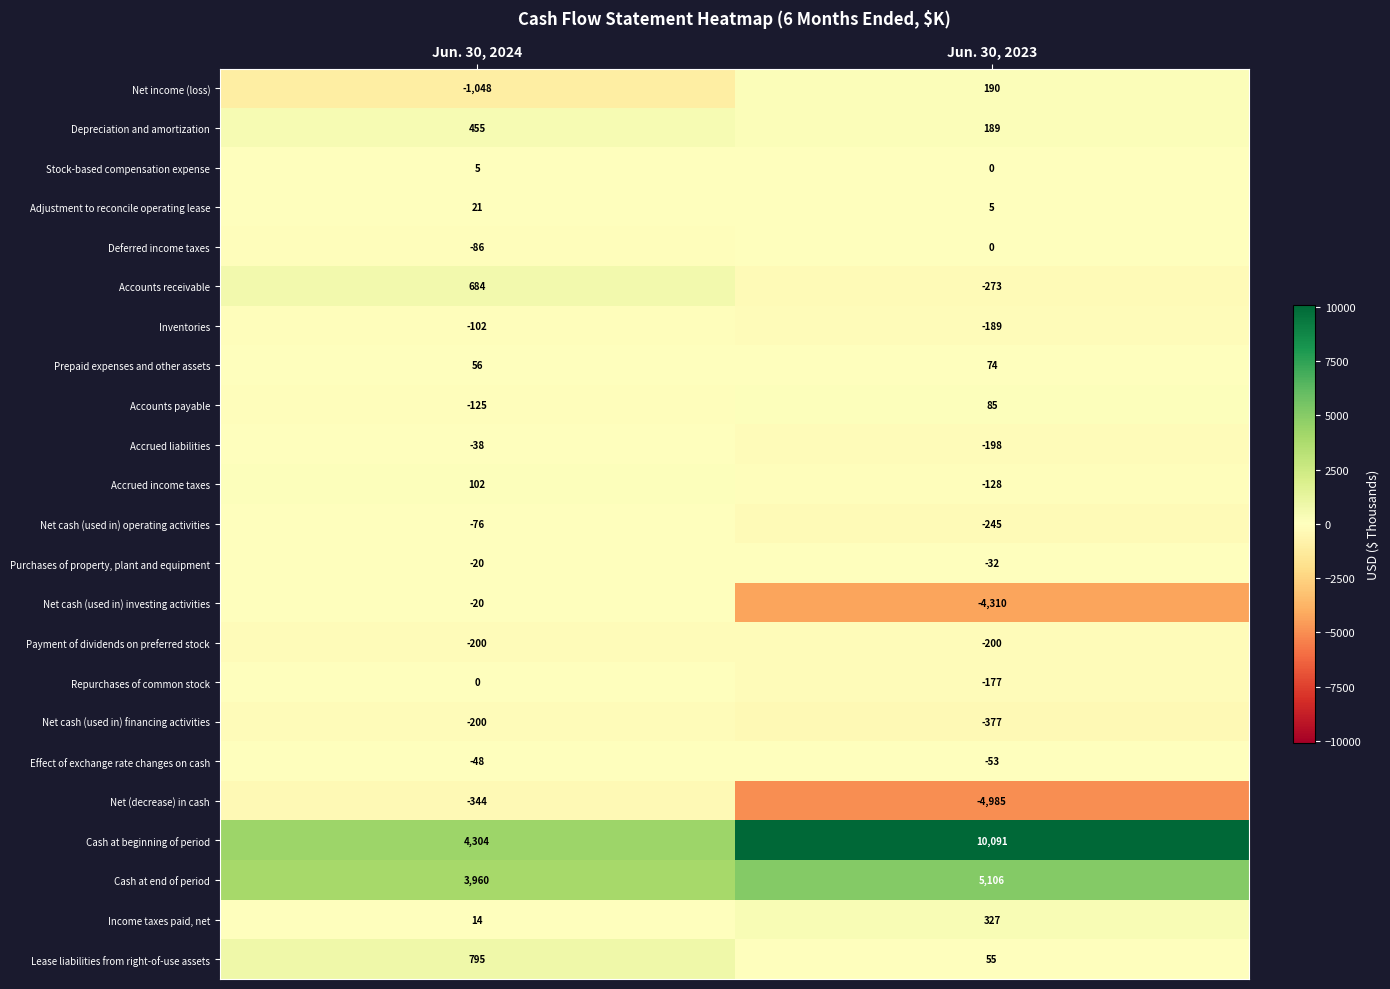

Is it true that Depreciation and amortization equals 42 at Jun. 30, 2023?

False